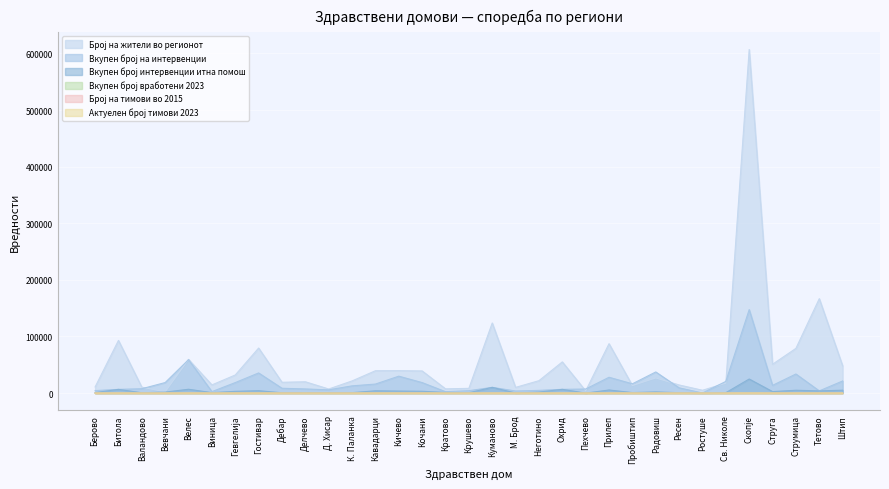

How many lines are shown in the chart?

6